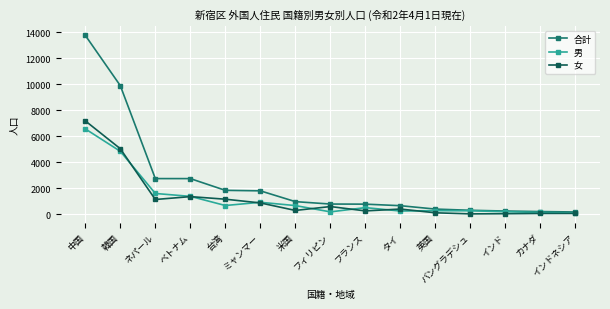

What is the value of the 女 point at the 5th from the left?

1167